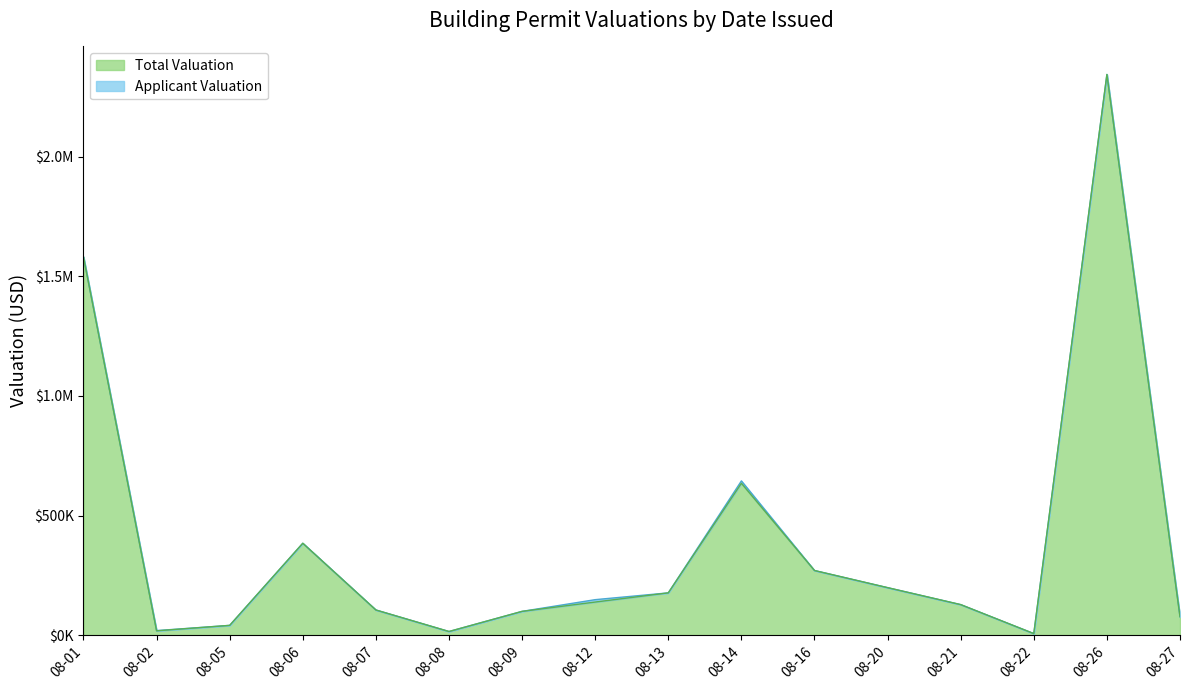

Does the chart display data point markers on the line(s)?

No